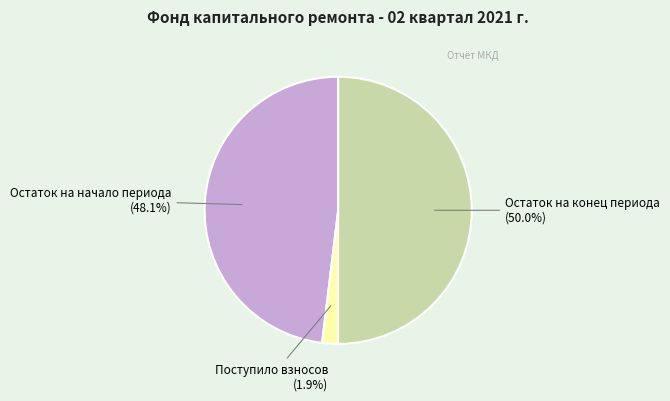

Rank the categories by value from lowest to highest.

Поступило взносов, Остаток на начало периода, Остаток на конец периода